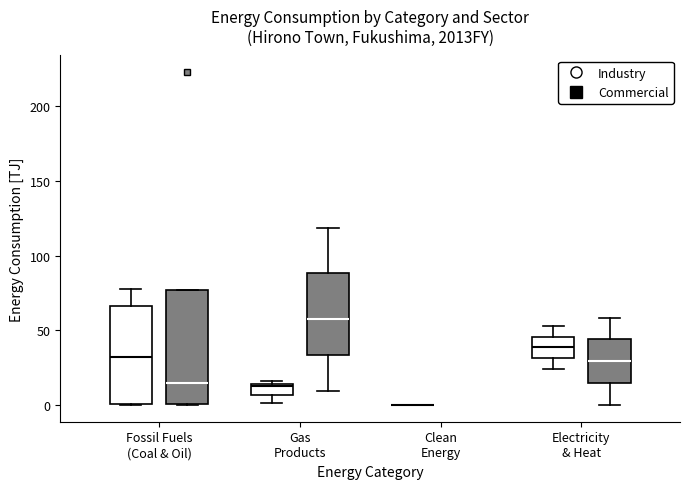

Where does the upper whisker of the box for Electricity & Heat (Commercial) end on the y-axis? The values are not printed on the chart, so give them approximately, as read against the axis.

60